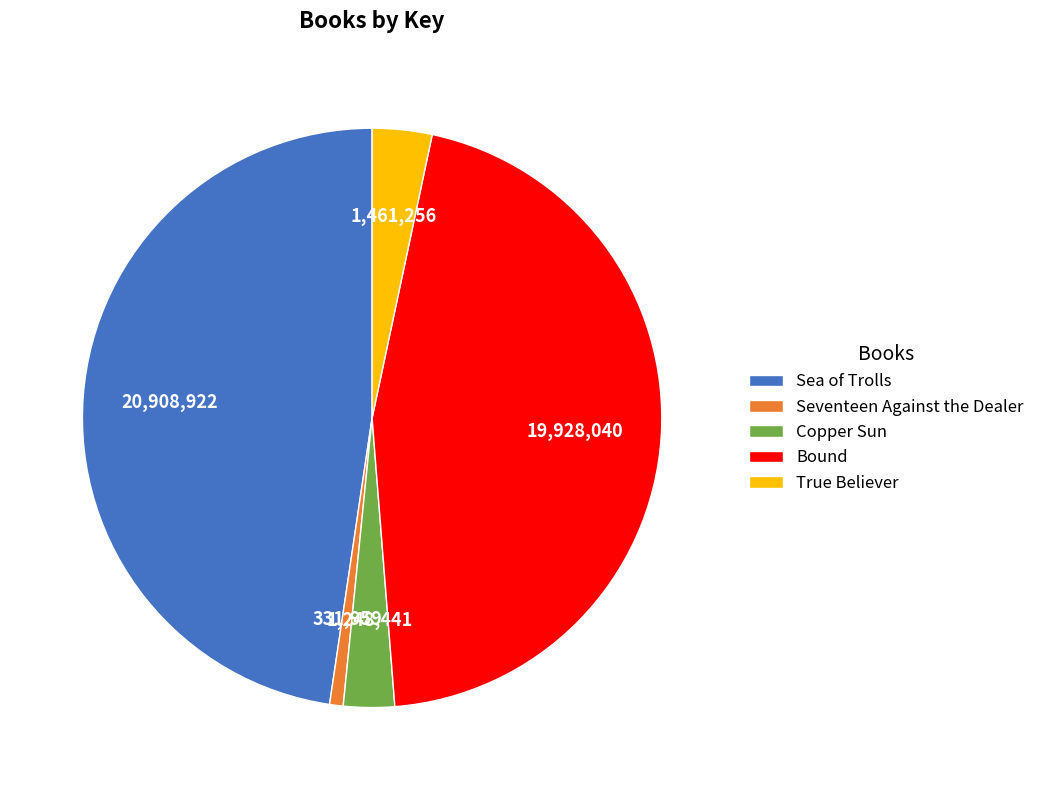

The Sea of Trolls slice represents 48% of the pie. True or false?

True